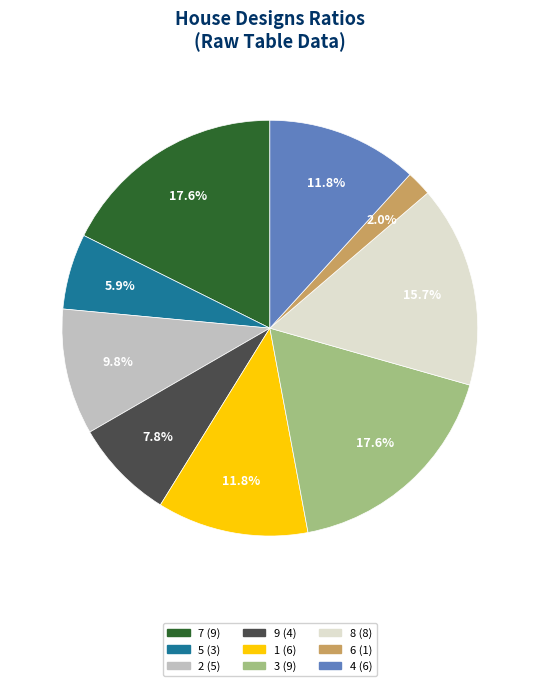

Is there any slice that represents more than half of the pie?

No